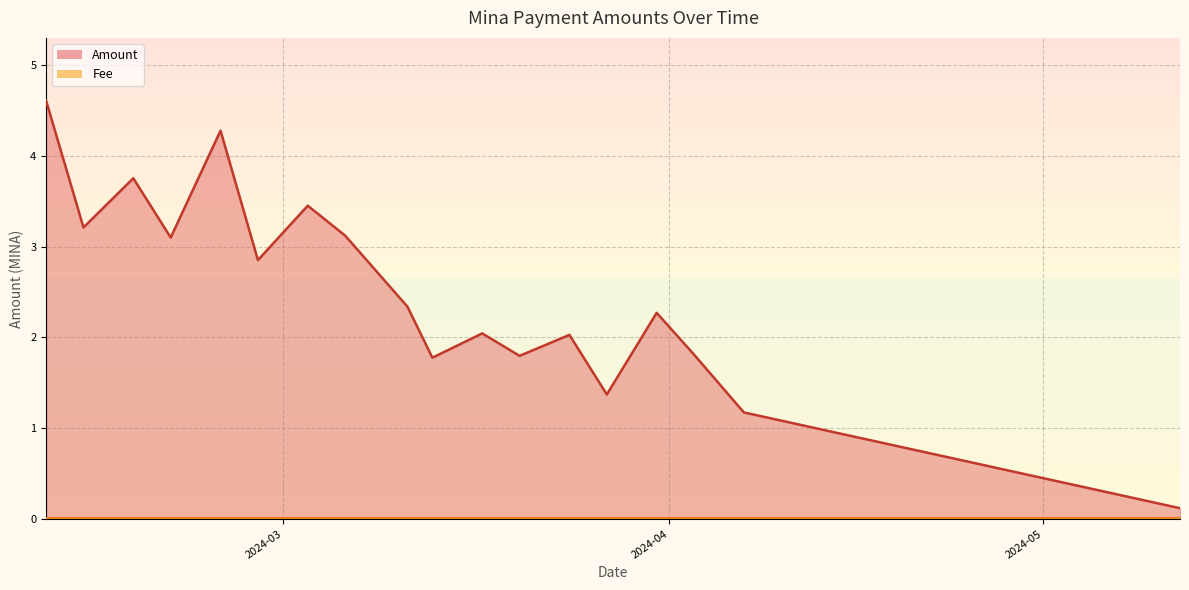

Is it true that Fee equals 0.0 at 2024-04-07?

True